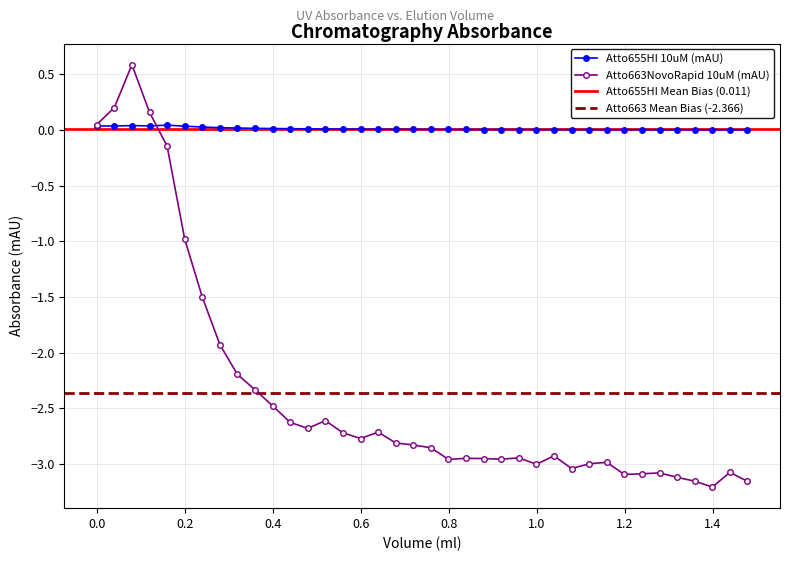

How many interior local peaks does the Atto655HI 10uM (mAU) series have?

5